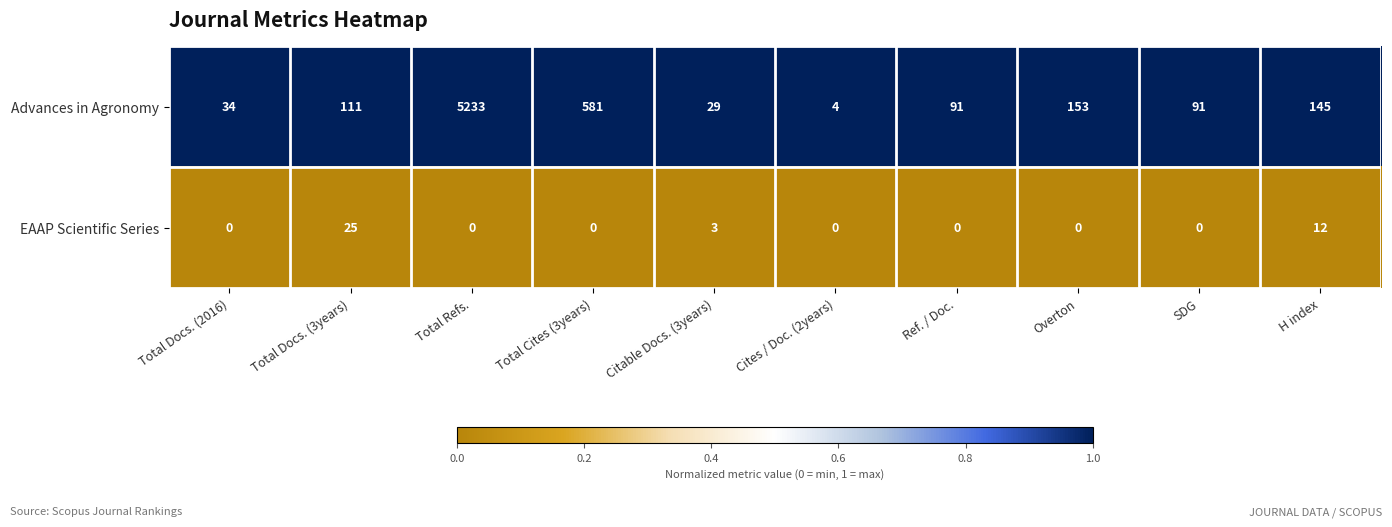

Reading right to left, list all the values displayed in this chart.

Advances in Agronomy: H index=145	SDG=91	Overton=153	Ref. / Doc.=91	Cites / Doc. (2years)=4	Citable Docs. (3years)=29	Total Cites (3years)=581	Total Refs.=5233	Total Docs. (3years)=111	Total Docs. (2016)=34
EAAP Scientific Series: H index=12	SDG=0	Overton=0	Ref. / Doc.=0	Cites / Doc. (2years)=0	Citable Docs. (3years)=3	Total Cites (3years)=0	Total Refs.=0	Total Docs. (3years)=25	Total Docs. (2016)=0